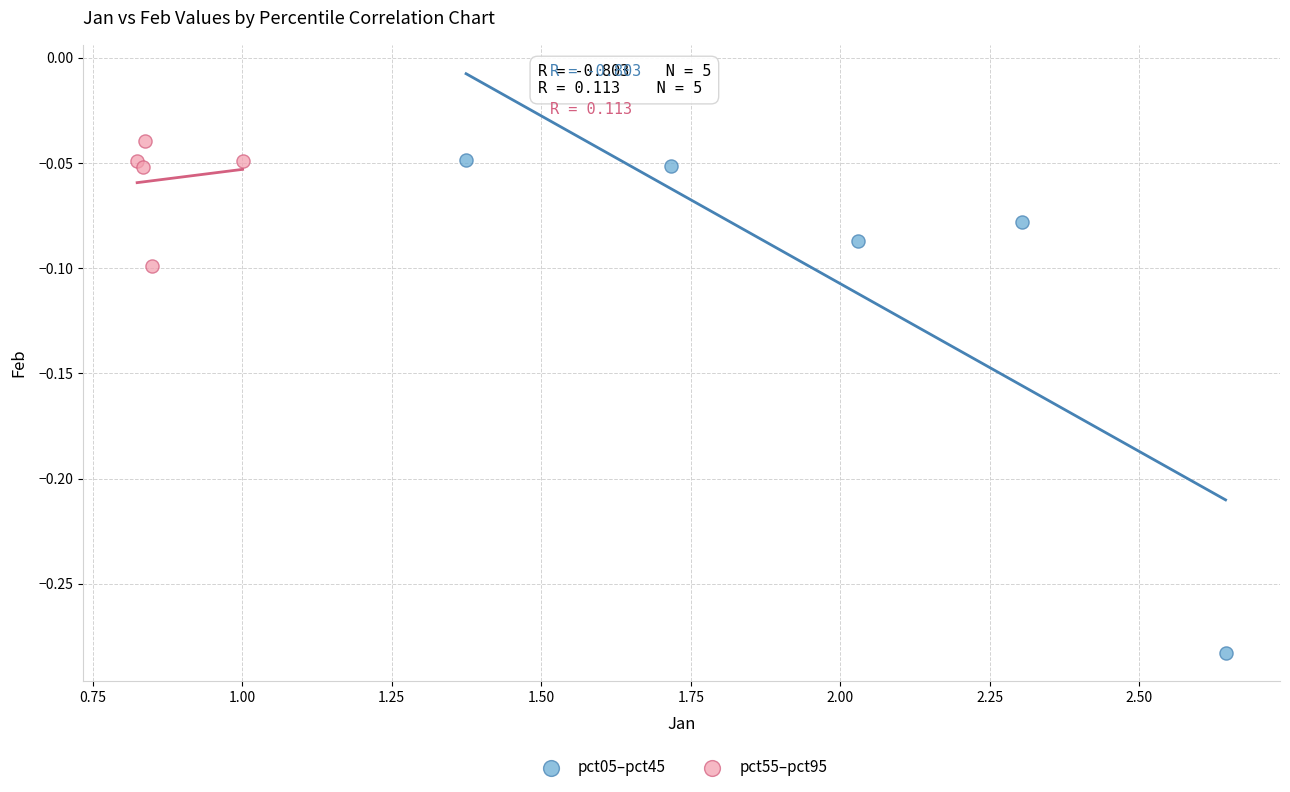

Which series reaches the minimum Y coordinate?

pct05–pct45